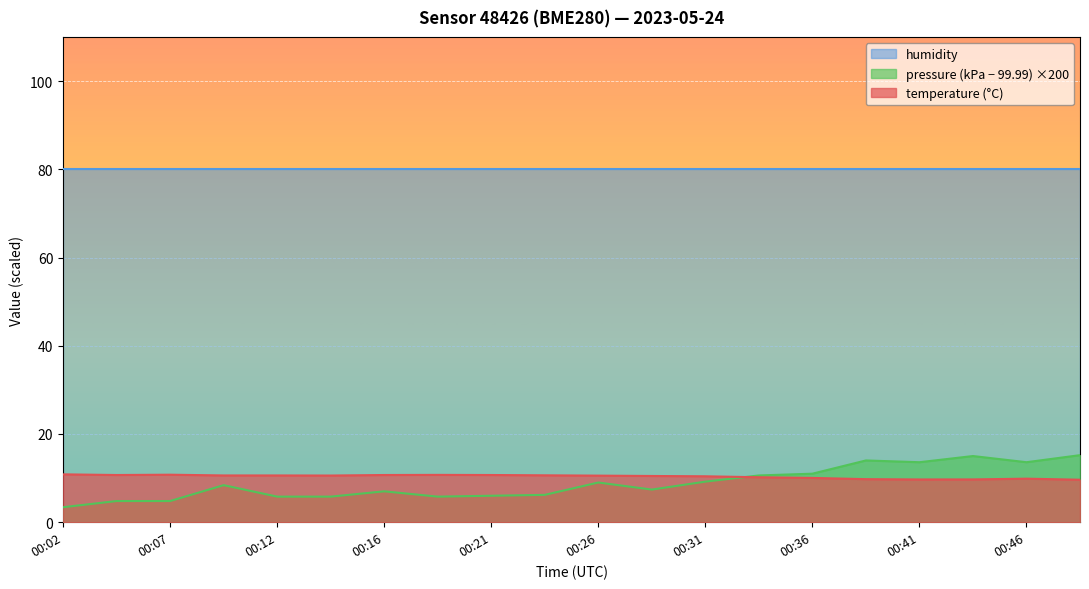

At how many categories does at least one series exceed 9?

20